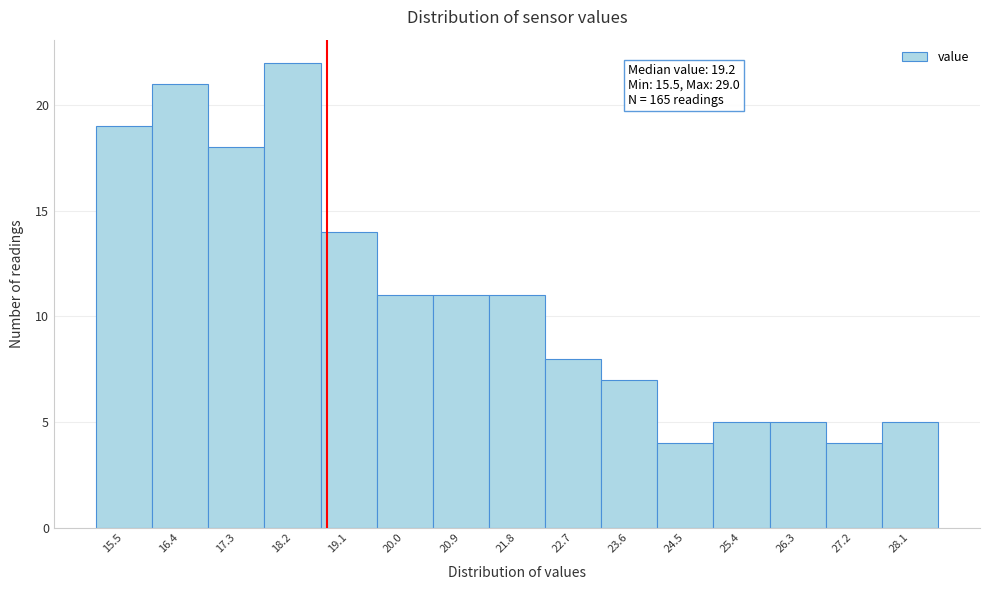

Reading left to right, list all the values displayed in this chart.

15.5=19	16.4=21	17.3=18	18.2=22	19.1=14	20.0=11	20.9=11	21.8=11	22.7=8	23.6=7	24.5=4	25.4=5	26.3=5	27.2=4	28.1=5